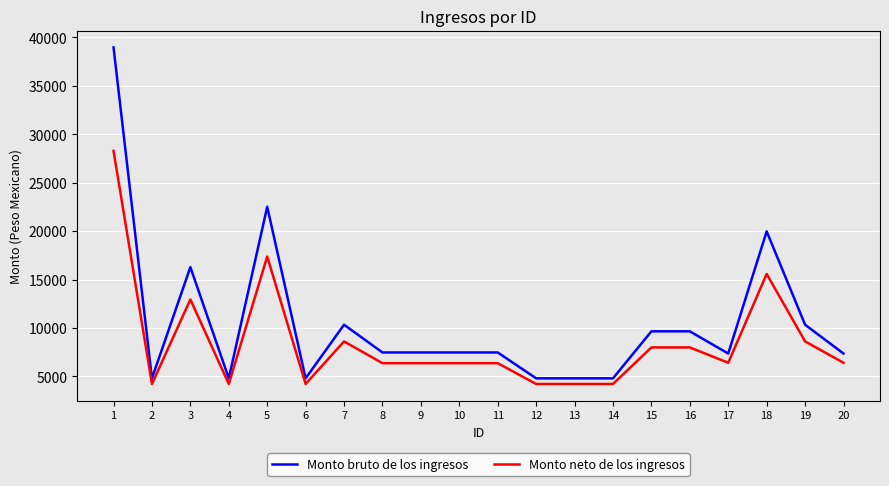

What is the difference between the Monto bruto de los ingresos values at 1 and 9?

31497.9